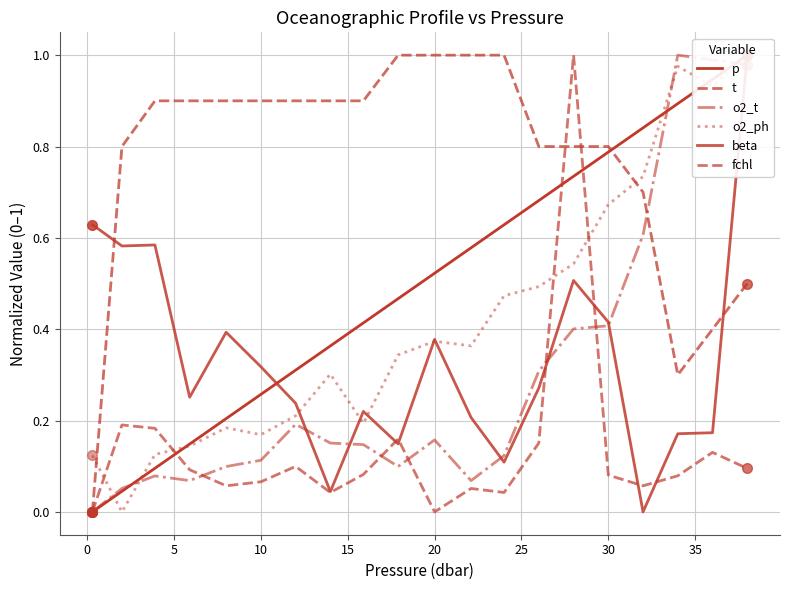

What is the difference between the second highest and second lowest values in the beta series?

0.6